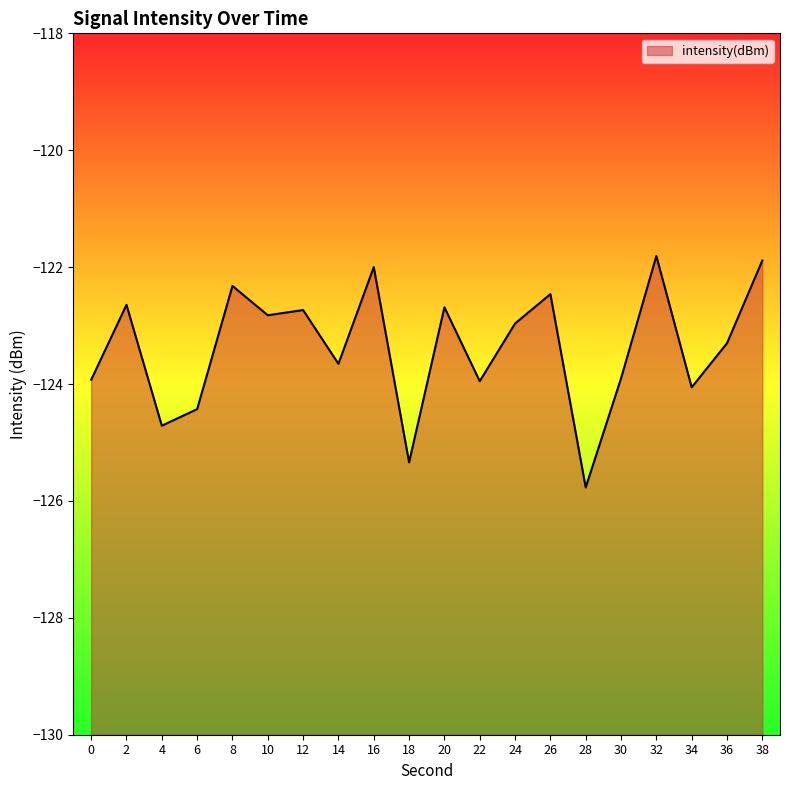

What is the value of the 20th point from the left?

-121.9